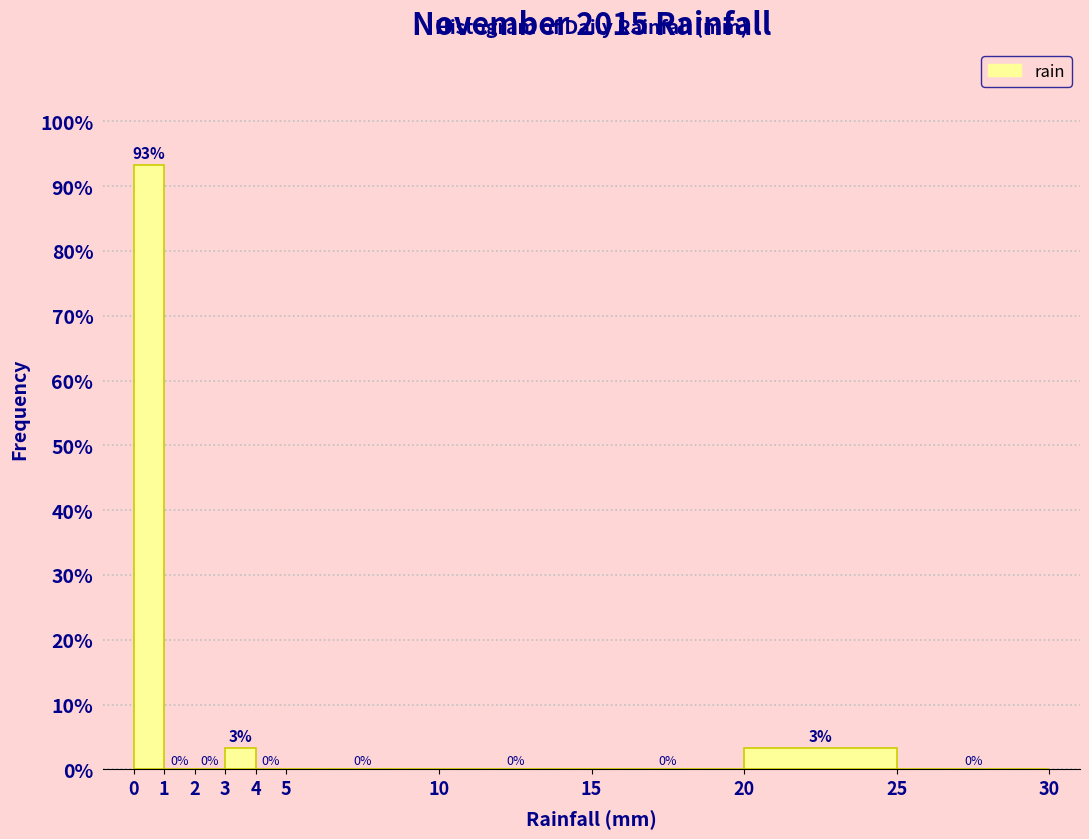

Which range on the x-axis has the tallest bar?

0 to 1